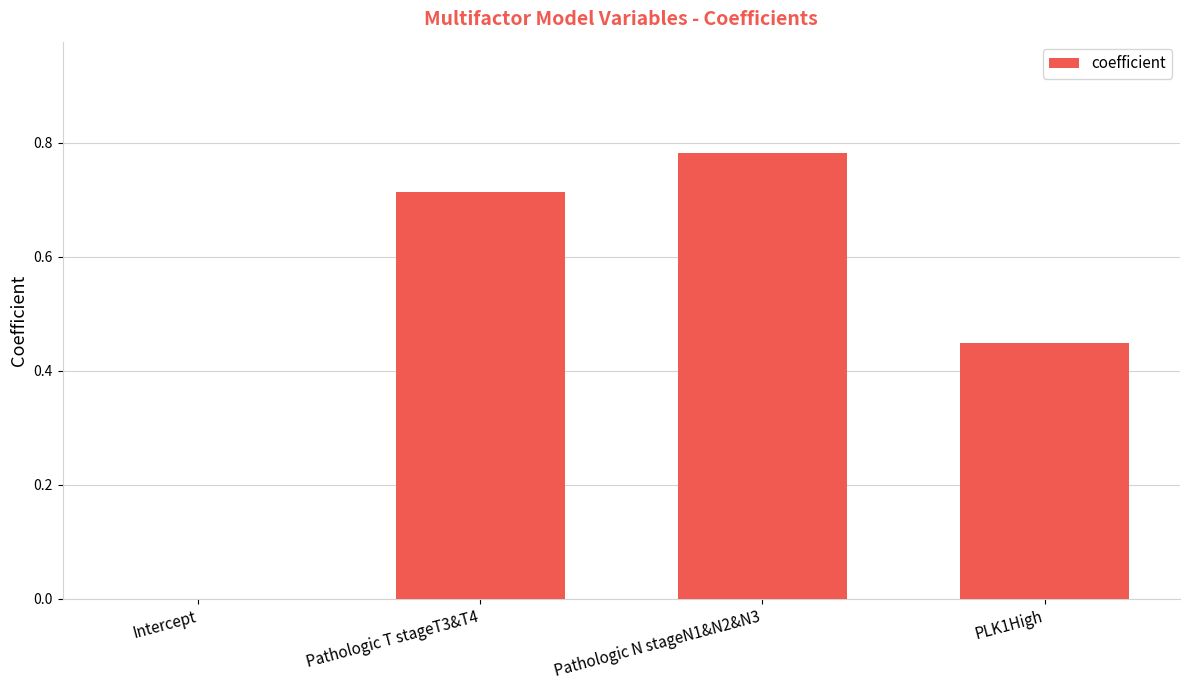

What is the sum of the values at PLK1High and Pathologic T stageT3&T4?

1.2